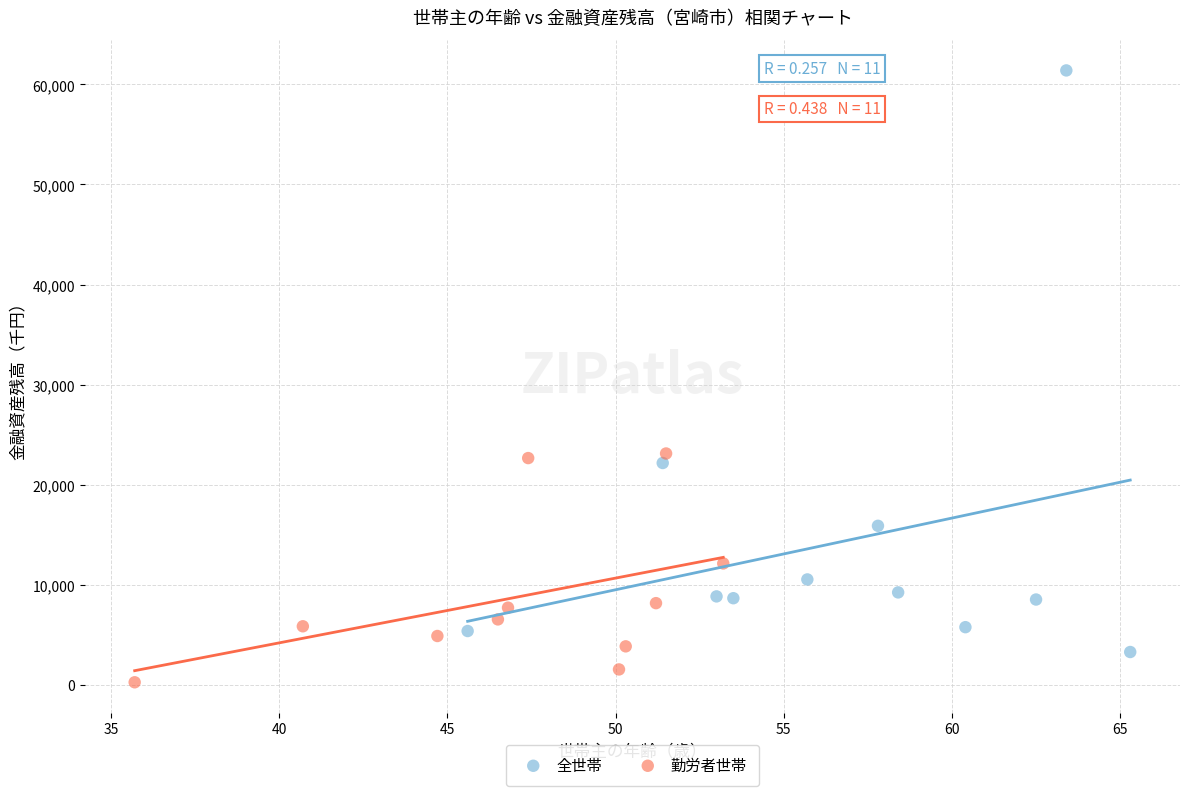

What are all the series names shown in the legend?

全世帯, 勤労者世帯